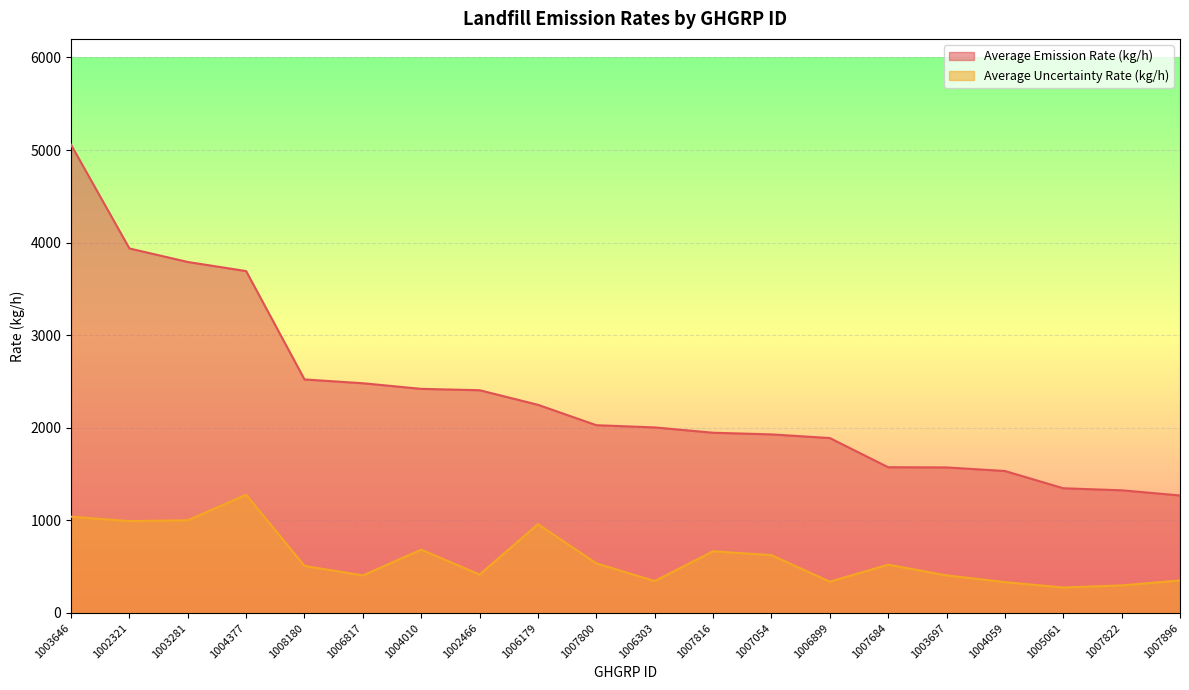

True or false: Average Uncertainty Rate (kg/h) and Average Emission Rate (kg/h) cross at least once.

False